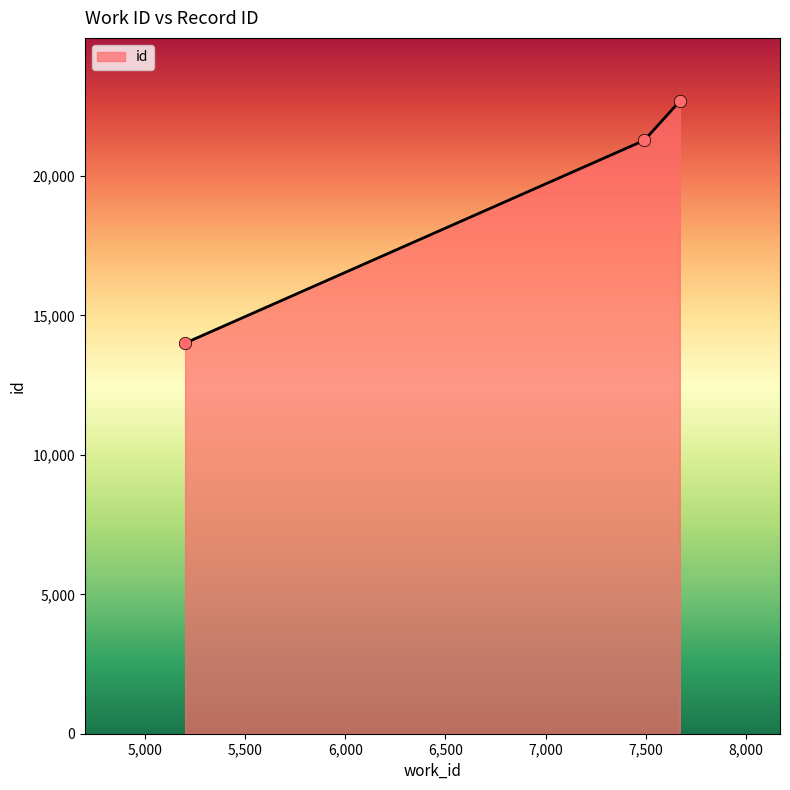

What is the minimum value shown in the chart?

14009